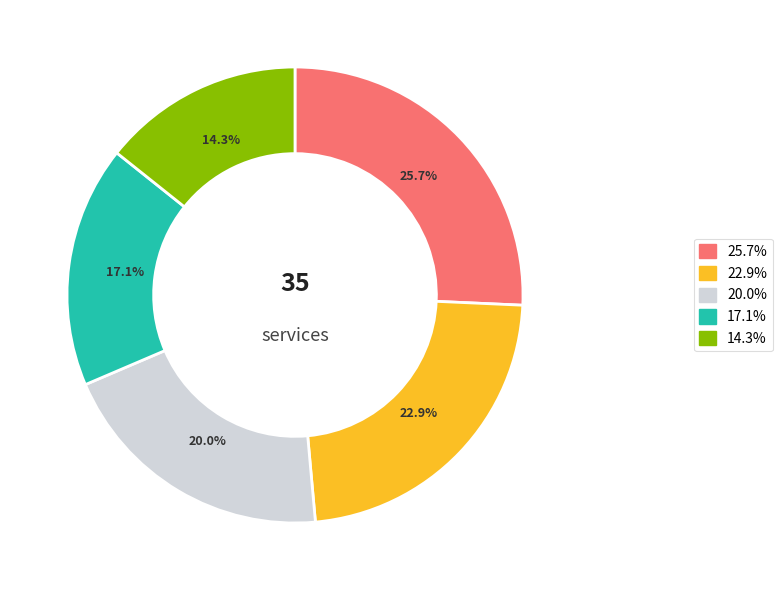

Is there any slice that represents more than half of the pie?

No